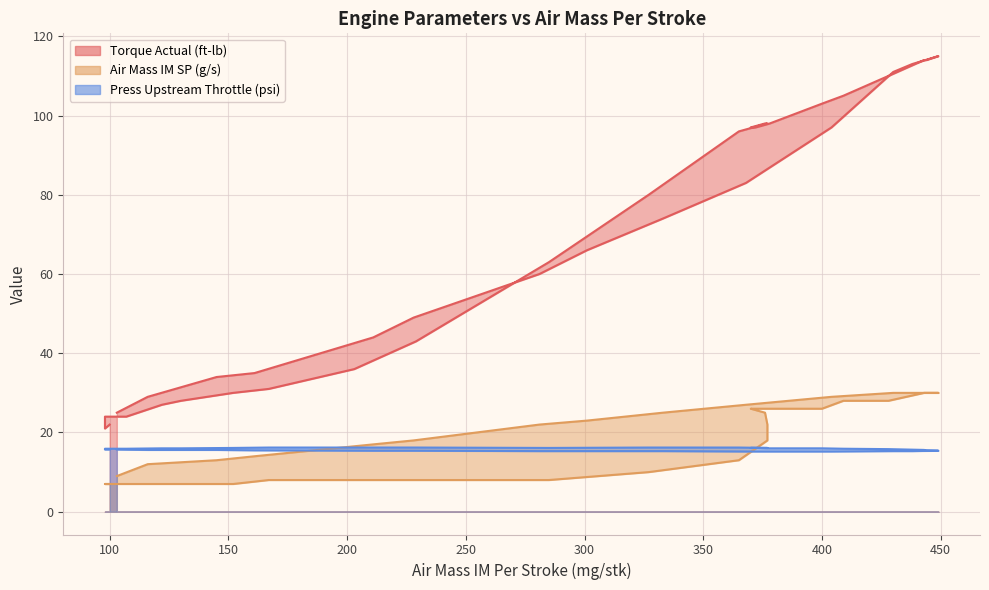

What is the maximum value shown in the chart?

115.0